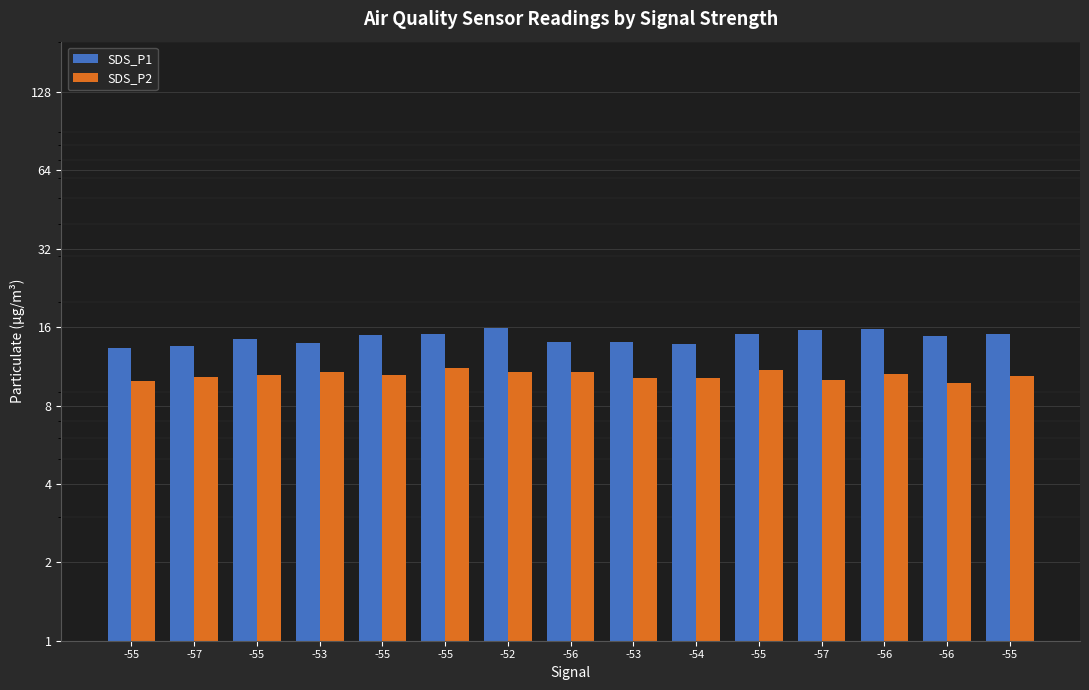

What is the difference between the maximum and minimum values in the SDS_P1 series?

2.5